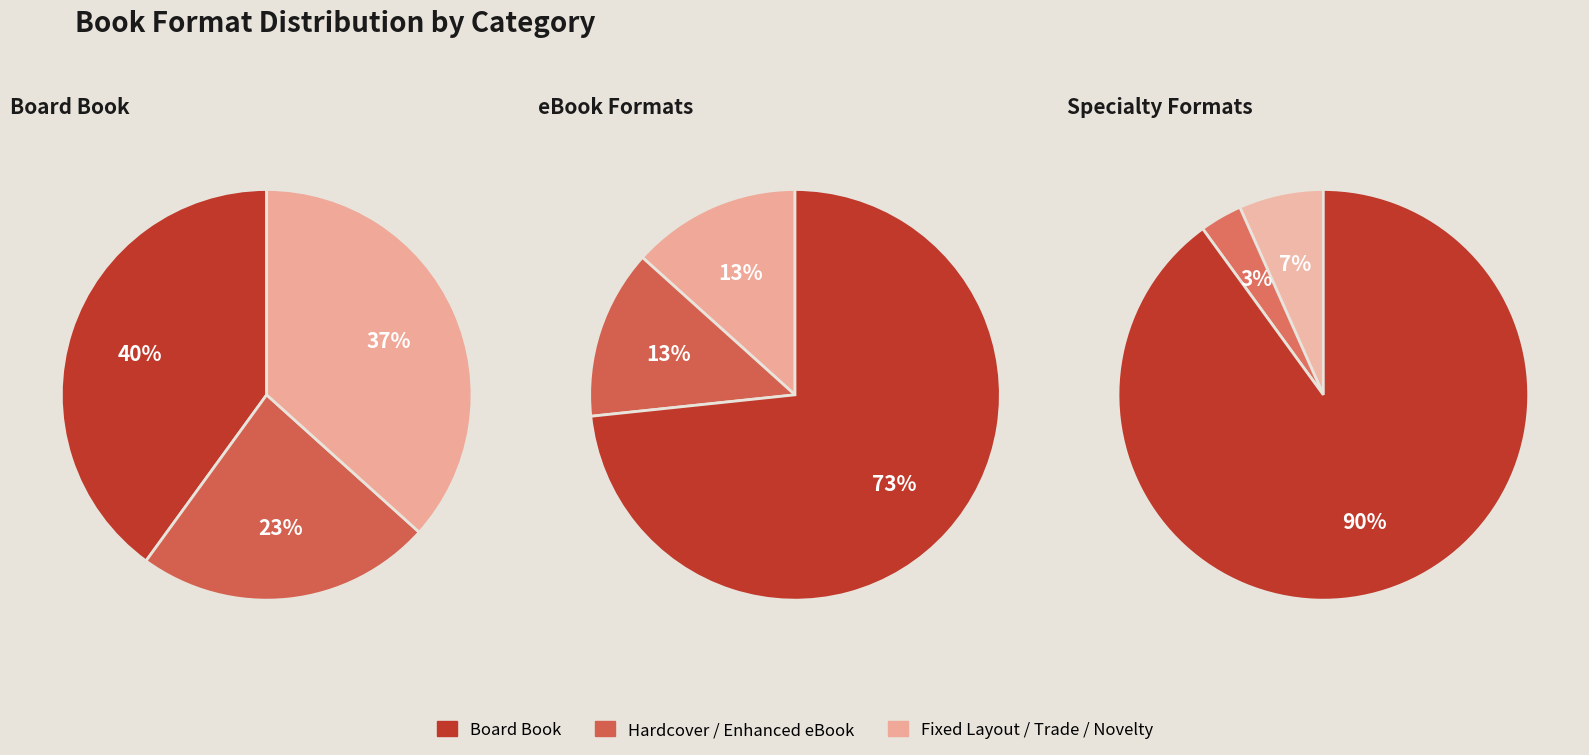

To the nearest percent, what percentage of the pie is Fixed Layout eBook?

13%